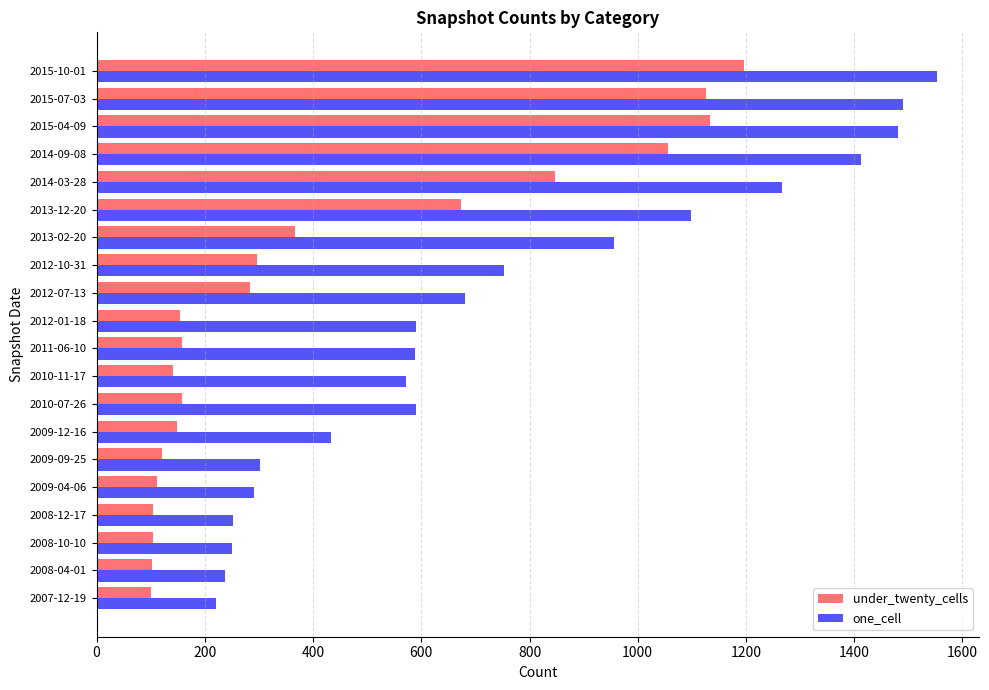

Is the value of under_twenty_cells at 2009-12-16 greater than the value of one_cell at 2008-04-01?

No